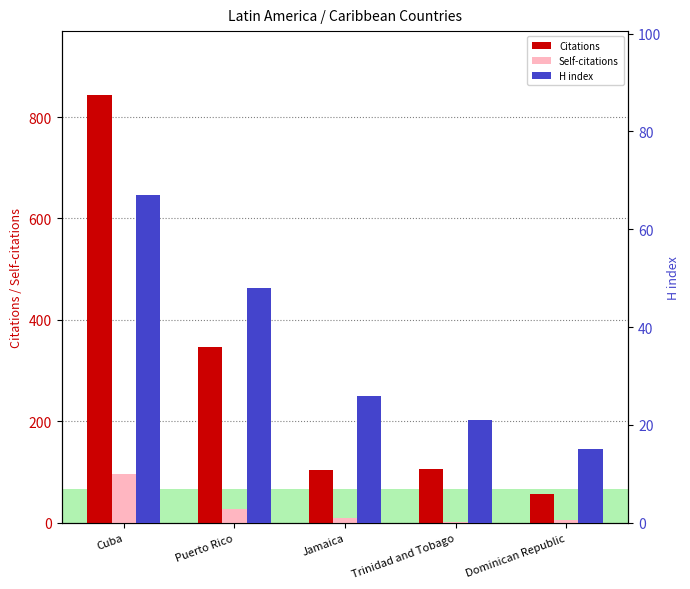

Which series has the widest spread of values?

Citations